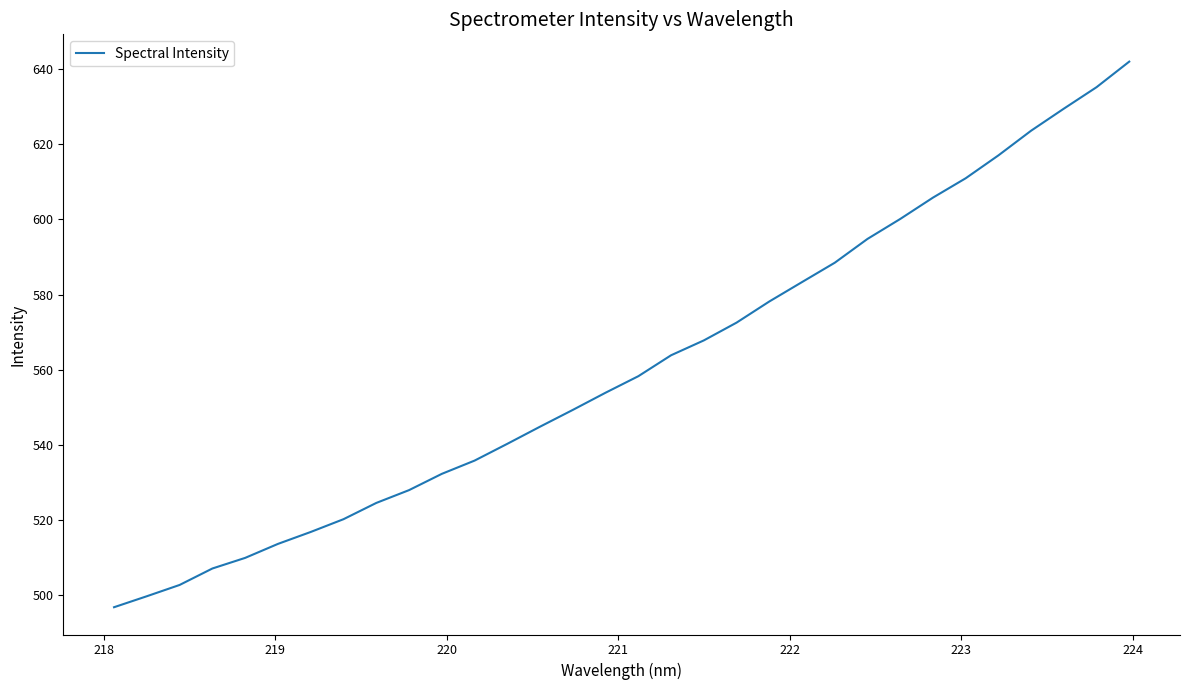

What is the maximum value shown in the chart?

642.0